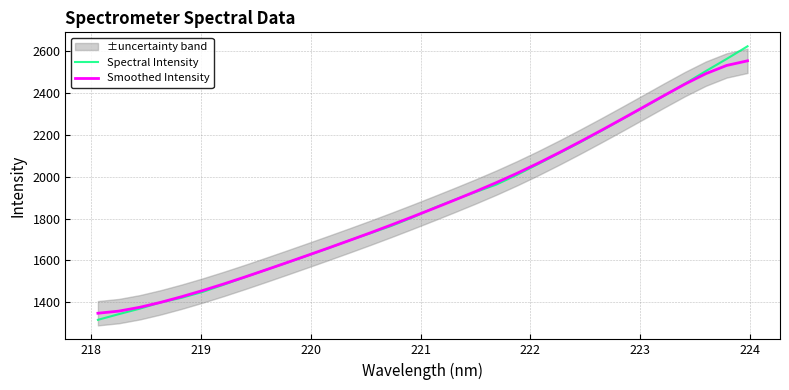

Reading left to right, transcribe all the data shown in this chart.

Spectral Intensity: 1315.6	1342.9	1369.2	1399.1	1421.3	1449.3	1483.6	1519.1	1554.2	1588.0	1622.9	1658.3	1696.0	1729.6	1765.0	1804.8	1849.4	1889.3	1925.9	1962.0	2009.3	2060.3	2112.0	2163.9	2218.2	2274.2	2329.7	2385.7	2443.9	2504.3	2562.7	2623.3
Smoothed Intensity: 1347.1	1357.3	1375.7	1399.4	1426.5	1455.9	1487.2	1520.2	1554.2	1588.8	1623.9	1659.4	1695.3	1732.0	1769.6	1808.2	1847.6	1887.7	1928.7	1971.5	2016.6	2064.4	2114.7	2166.9	2220.6	2275.5	2331.2	2387.2	2442.0	2492.1	2531.7	2553.9